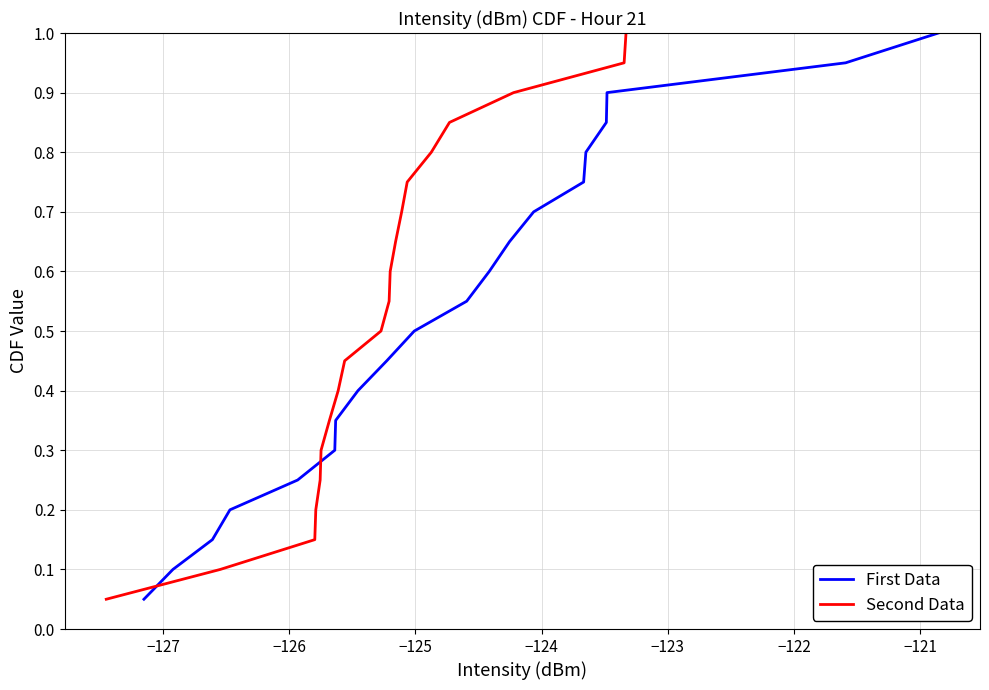

How many lines are shown in the chart?

2